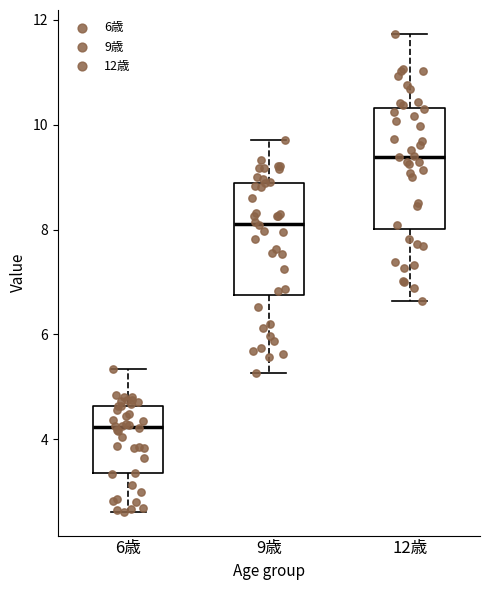

Where does the lower whisker of the box for 6歳 end on the y-axis? The values are not printed on the chart, so give them approximately, as read against the axis.

2.6